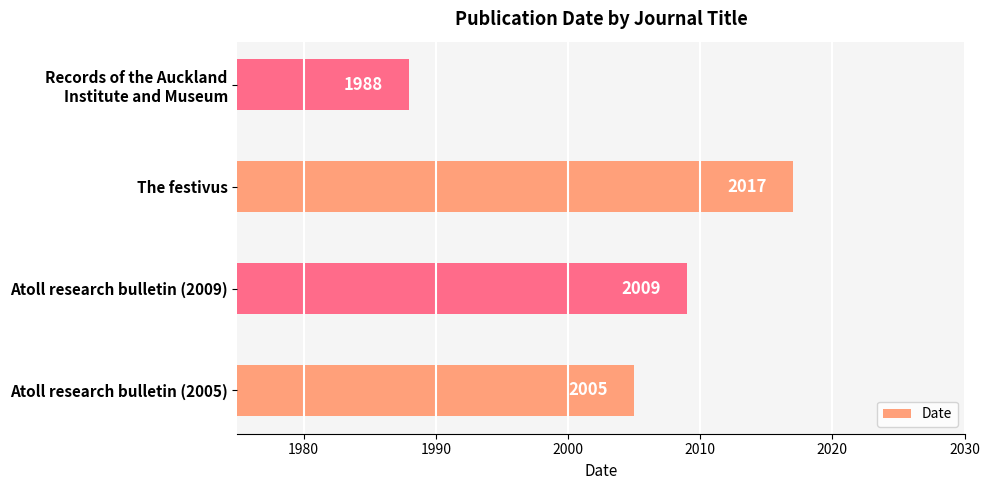

Which has a higher value, The festivus or Atoll research bulletin (2005)?

The festivus